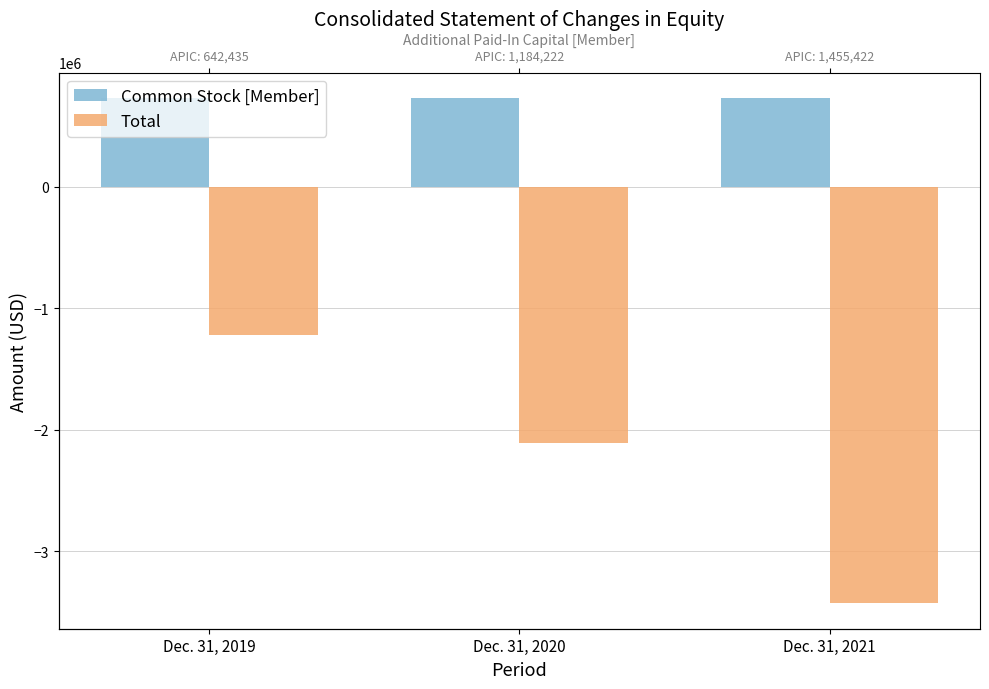

Rank the series at Dec. 31, 2020 from lowest to highest value.

Total, Common Stock [Member]